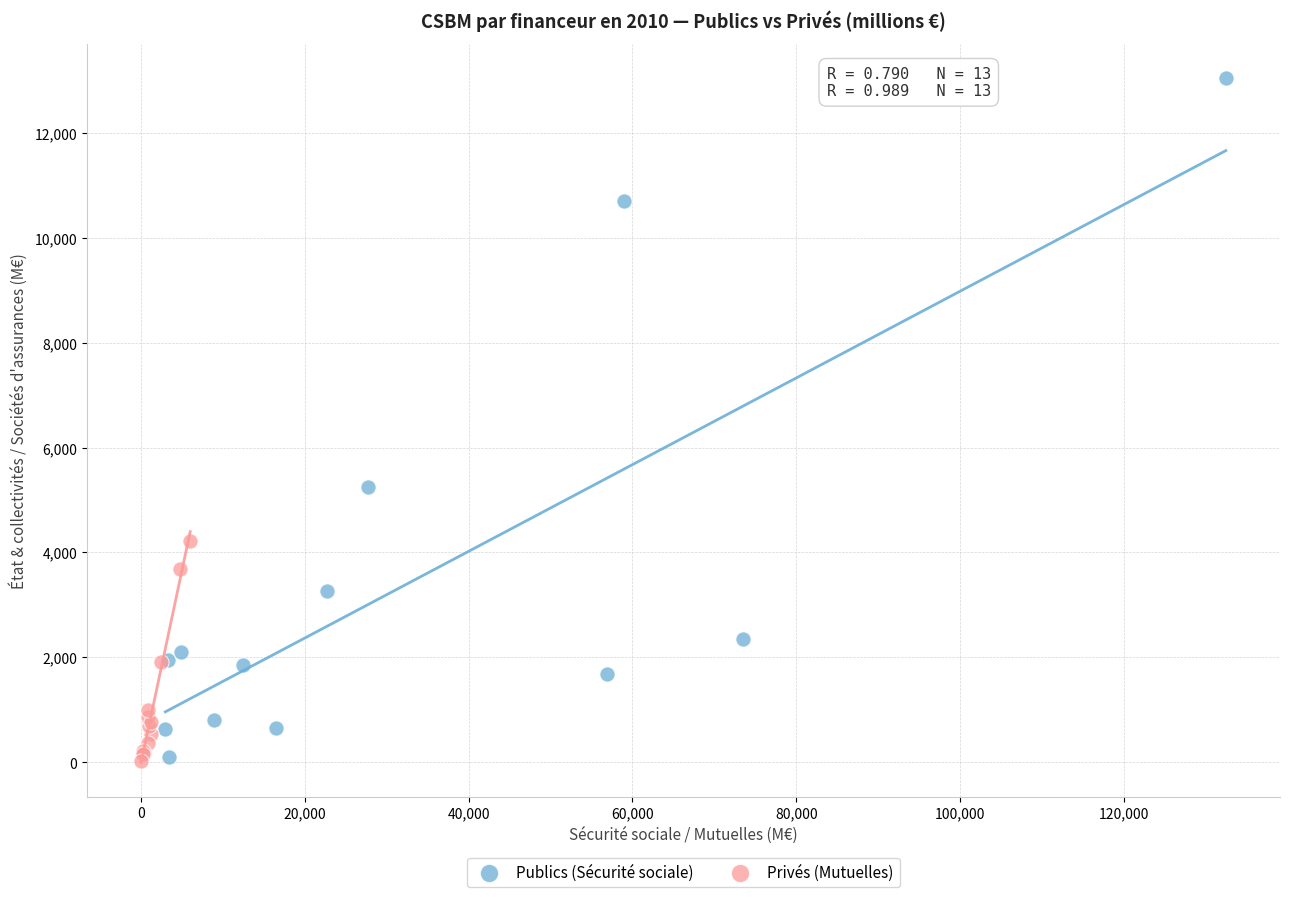

Which series has the widest spread of Y values?

Publics (Sécurité sociale)